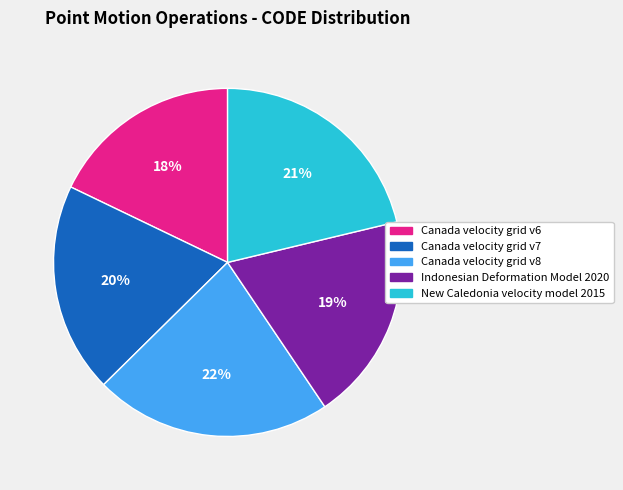

What percentage is the Canada velocity grid v8 slice, to the nearest percent?

22%